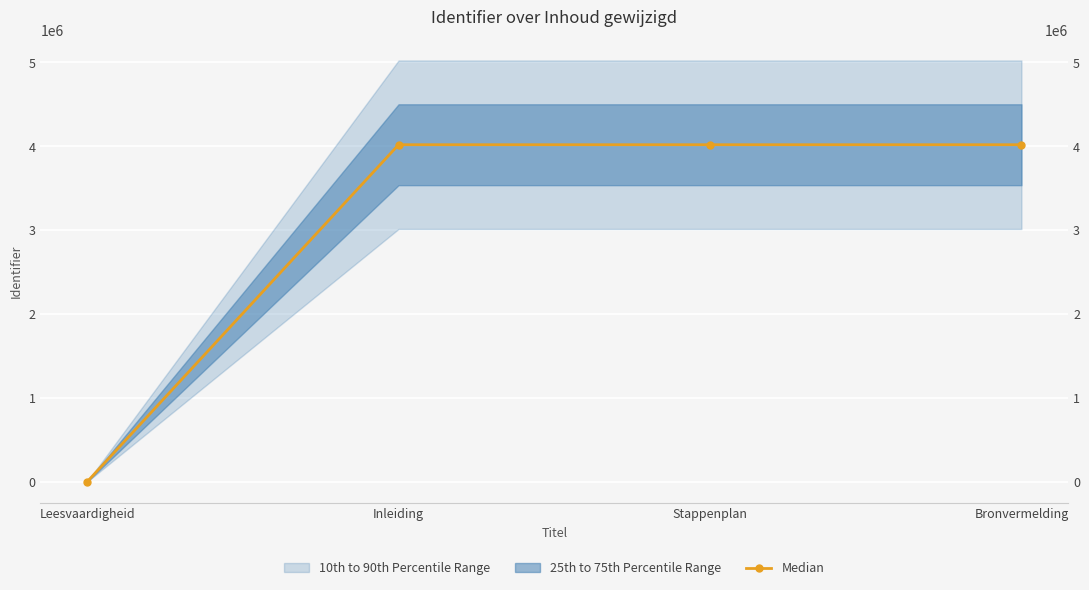

What is the sum of the values at Leesvaardigheid and Bronvermelding?

4019283